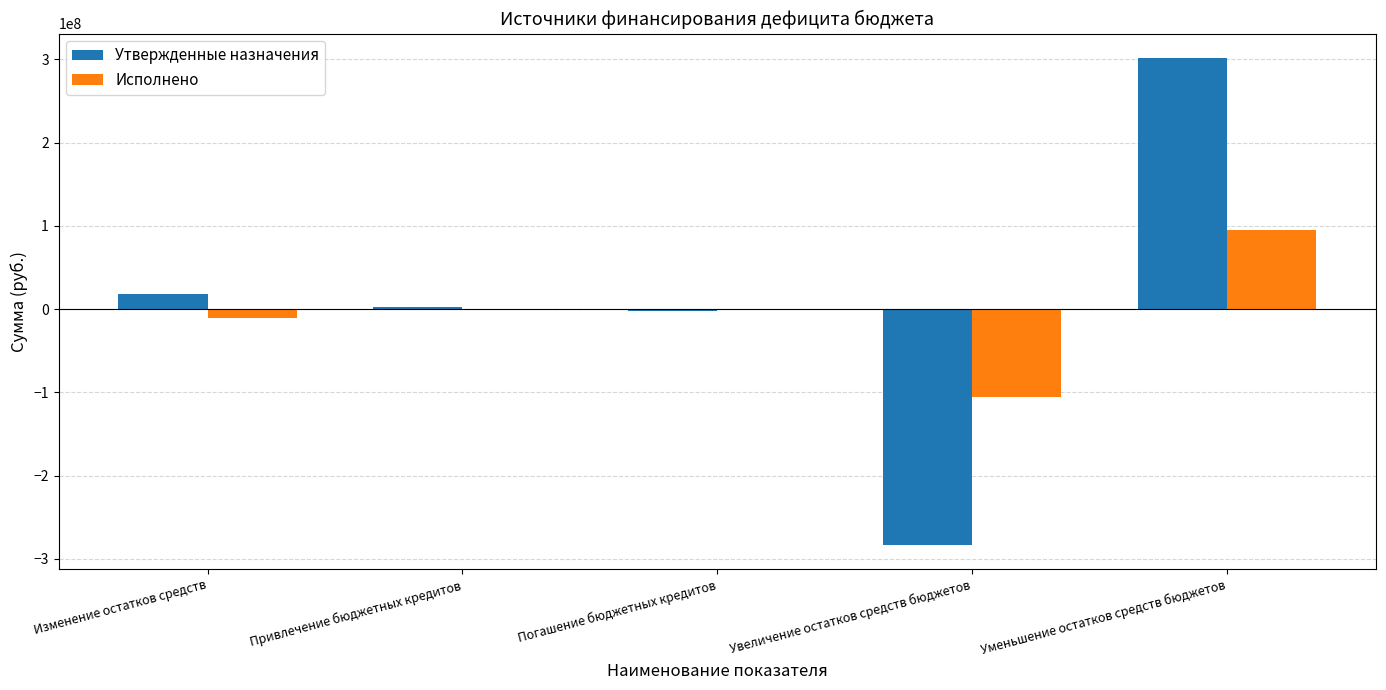

What is the sum of all Исполнено values?

-20656870.3